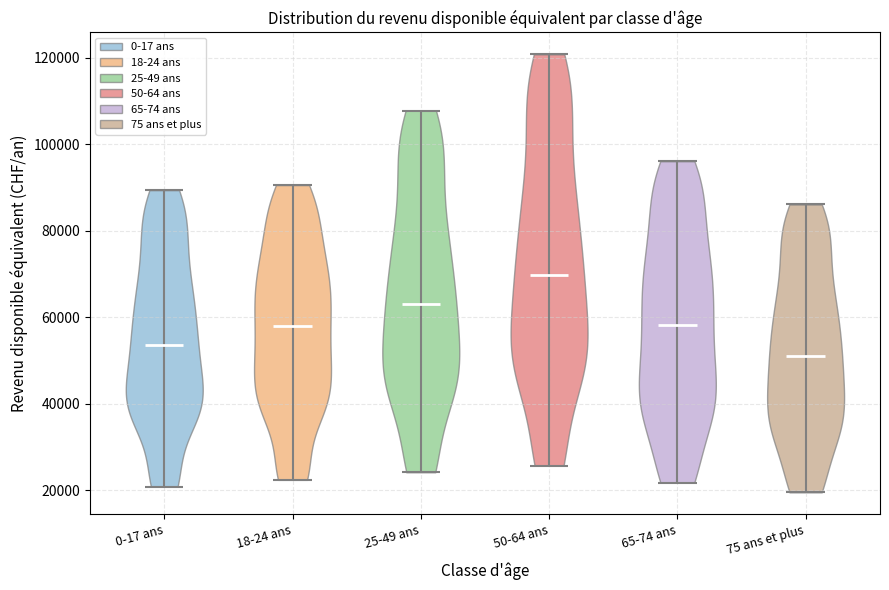

Reading left to right, read every violin against the y-axis: where its median line is, and the lowest and highest points it reaches. The values are not printed on the chart, so give them approximately, as read against the axis.

0-17 ans: median line 54000, lowest point 20000, highest point 90000
18-24 ans: median line 58000, lowest point 22000, highest point 90000
25-49 ans: median line 64000, lowest point 24000, highest point 108000
50-64 ans: median line 70000, lowest point 26000, highest point 120000
65-74 ans: median line 58000, lowest point 22000, highest point 96000
75 ans et plus: median line 52000, lowest point 20000, highest point 86000